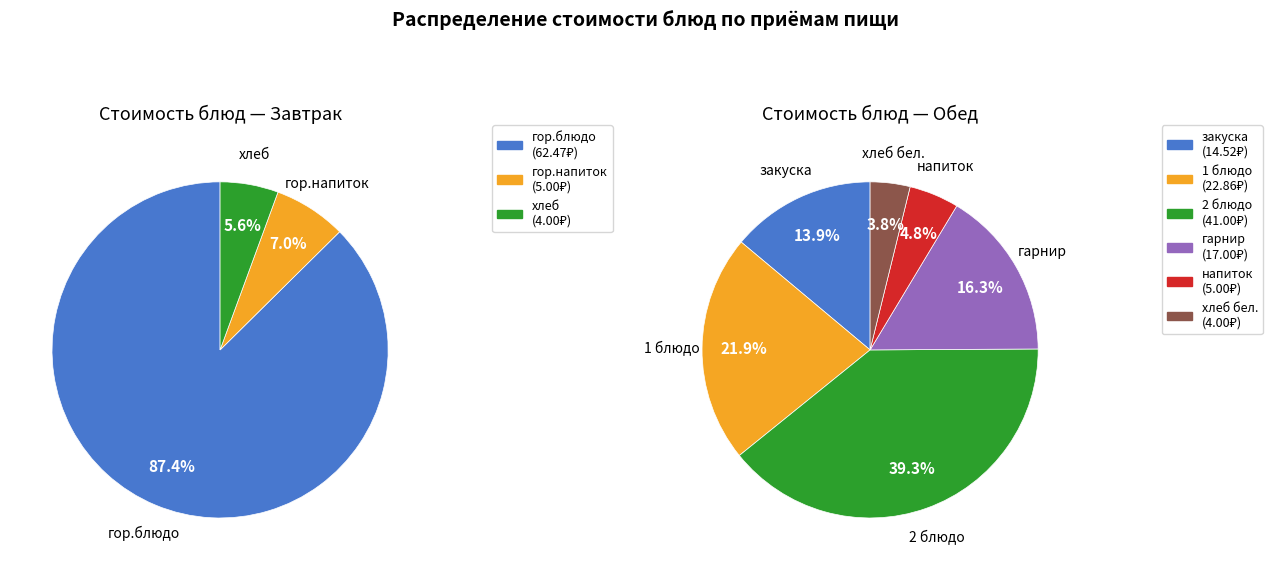

How many slices are in this pie chart?

9